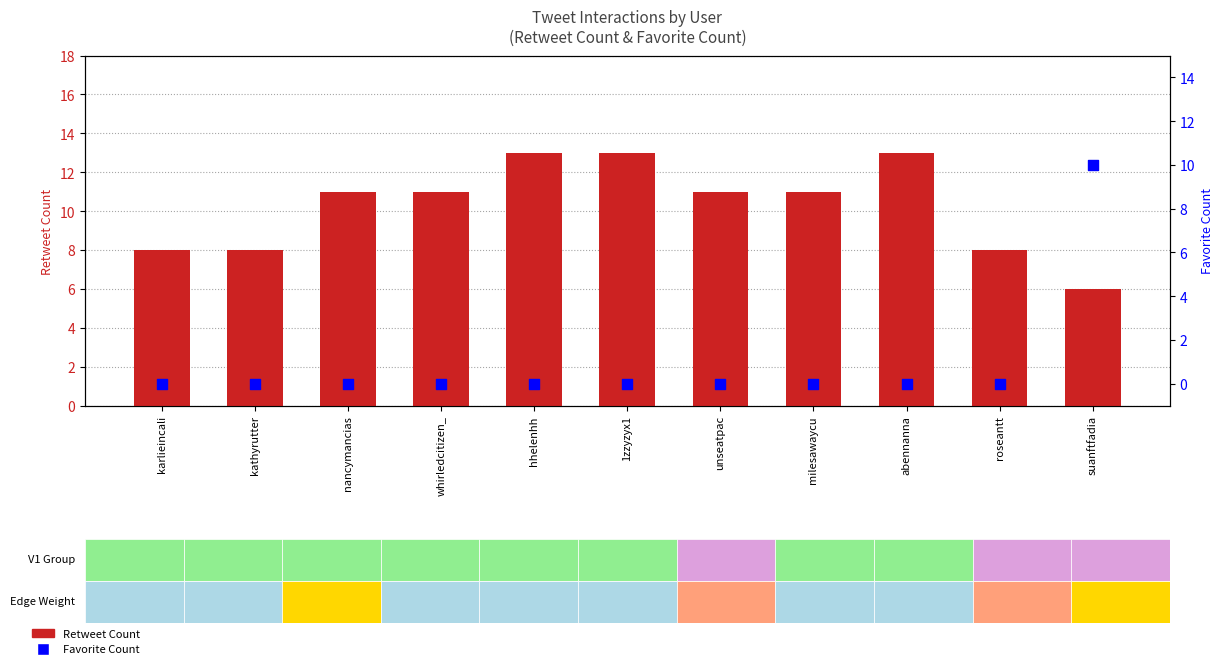

At how many categories does at least one series exceed 10?

7